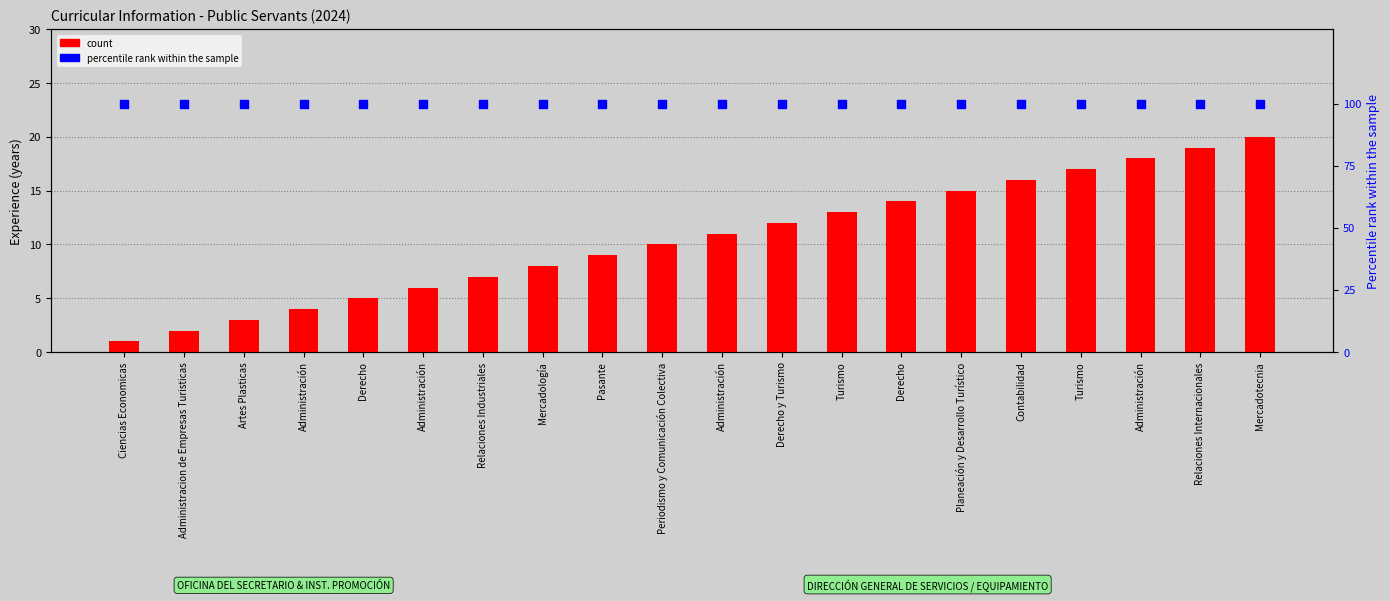

What is the total value across all series at Pasante?

109